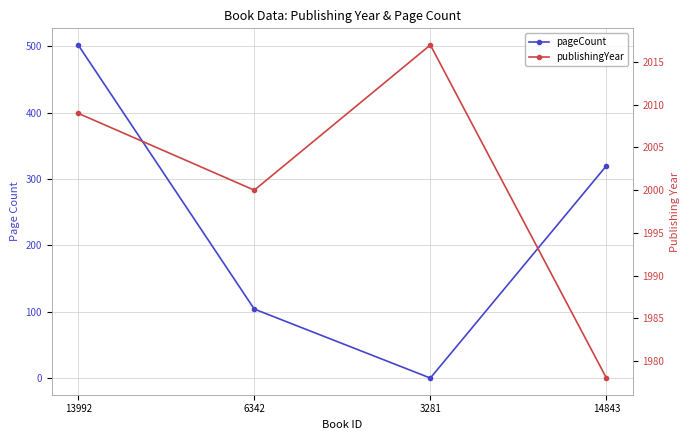

Reading left to right, extract all data points from this chart.

pageCount: 502	104	0	320
publishingYear: 2009	2000	2017	1978